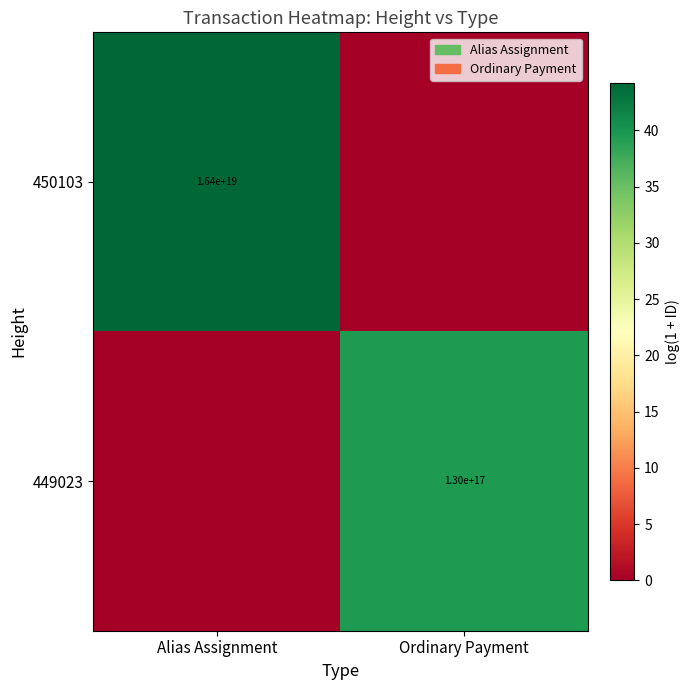

Count the number of categories in the chart.

2